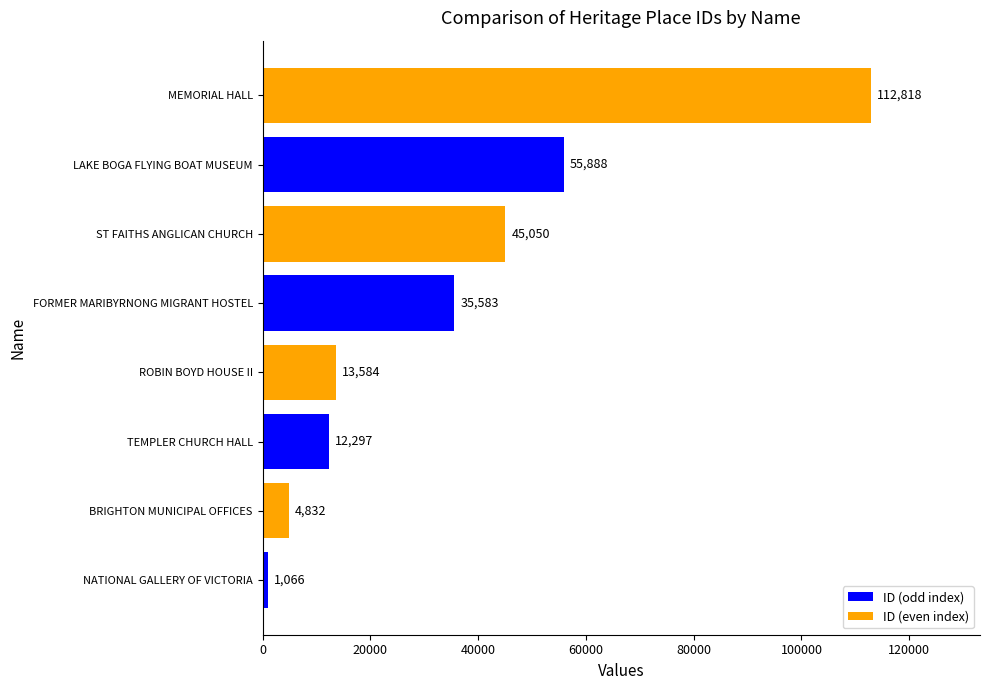

Which has a higher value, TEMPLER CHURCH HALL or FORMER MARIBYRNONG MIGRANT HOSTEL?

FORMER MARIBYRNONG MIGRANT HOSTEL